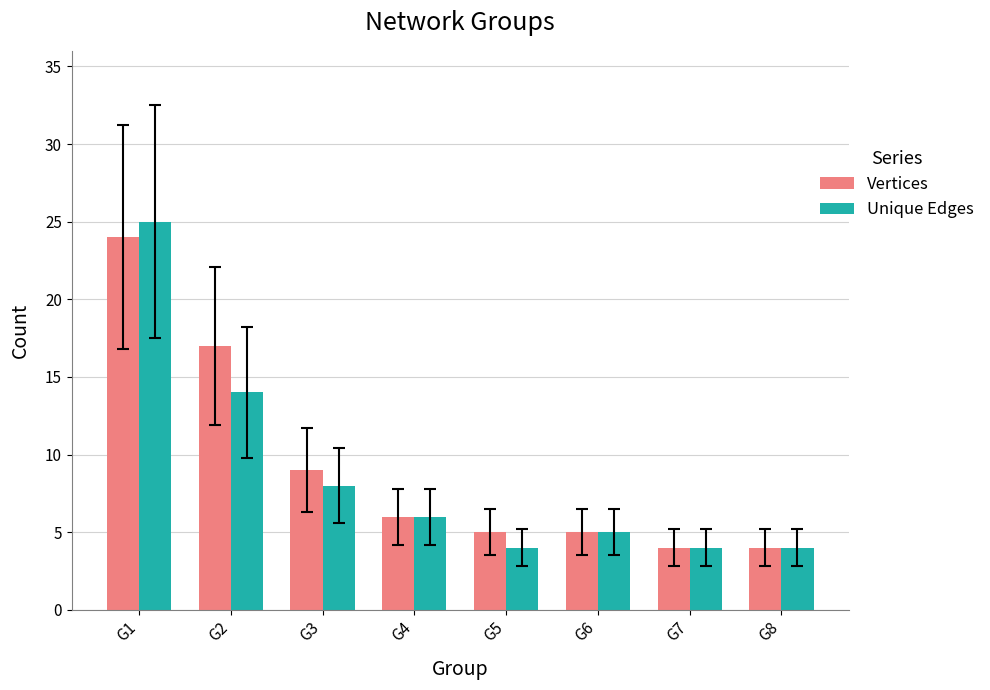

The Vertices series shows 6 at G4. True or false?

True